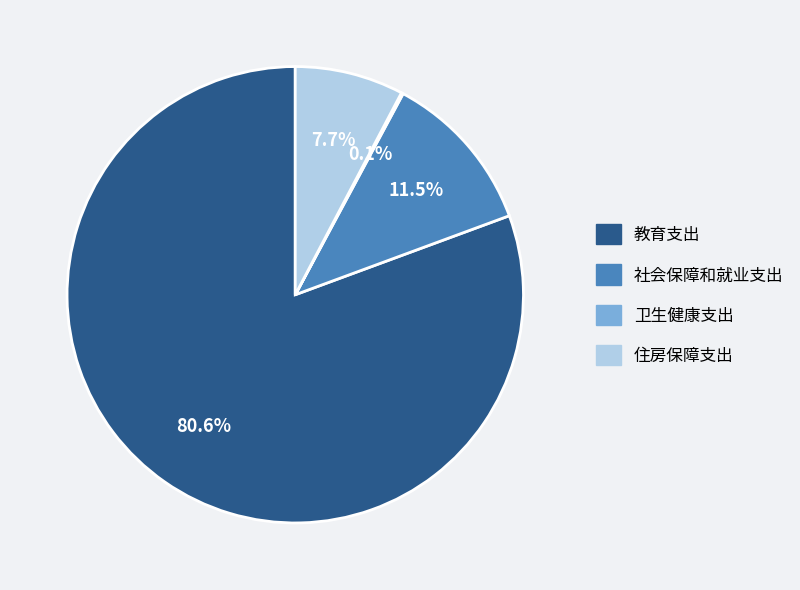

Which slice represents more than half of the pie?

教育支出